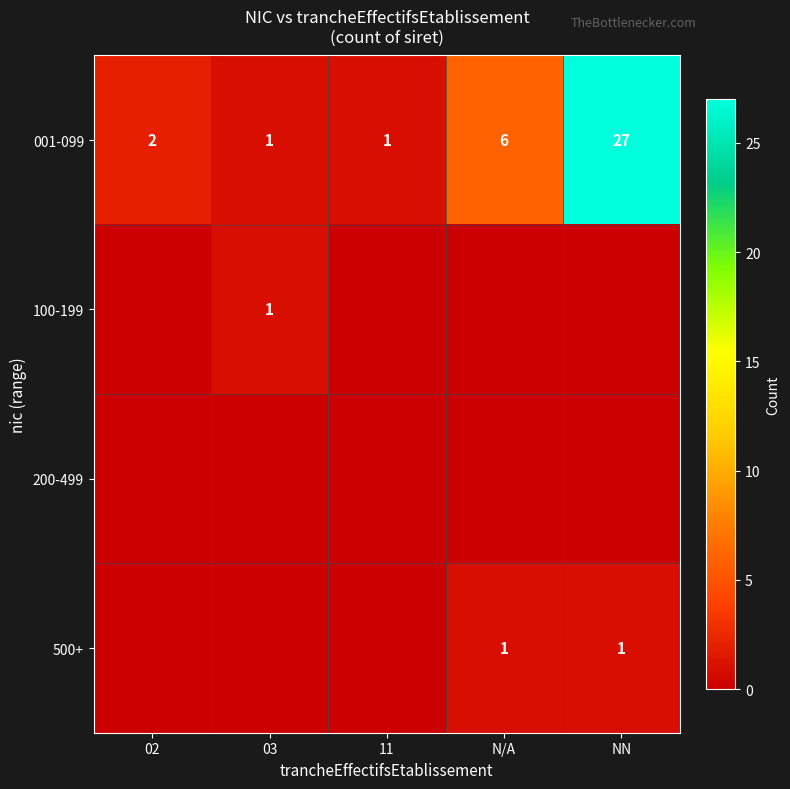

At which category does the chart reach its minimum across all series?

02